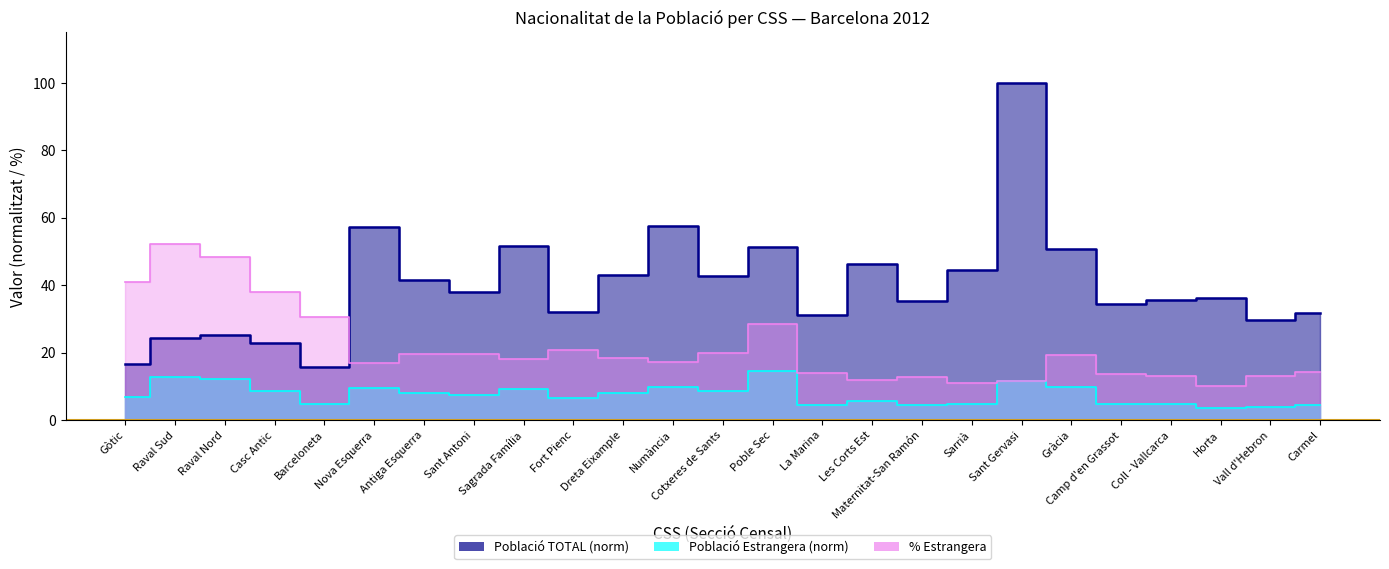

List the series in order of their peak value, lowest first.

Població Estrangera, % Estrangera, Població TOTAL